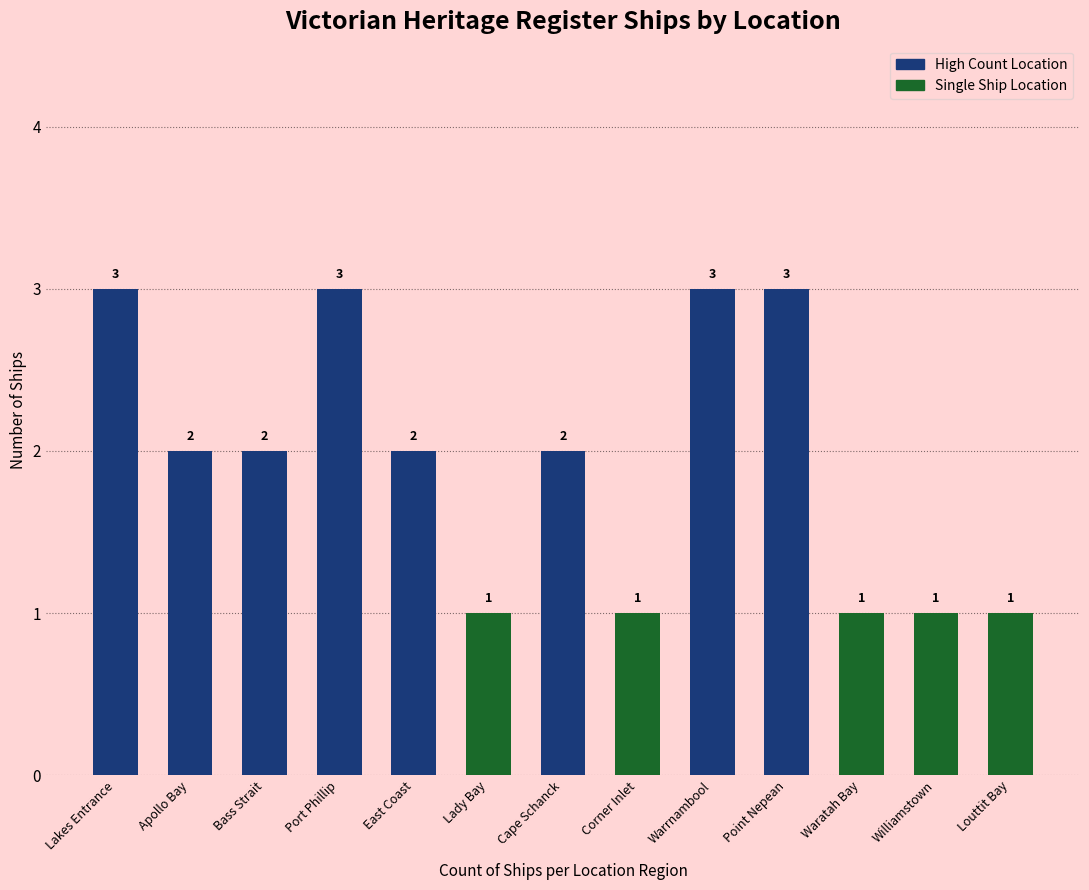

Does the chart contain stacked bars?

No